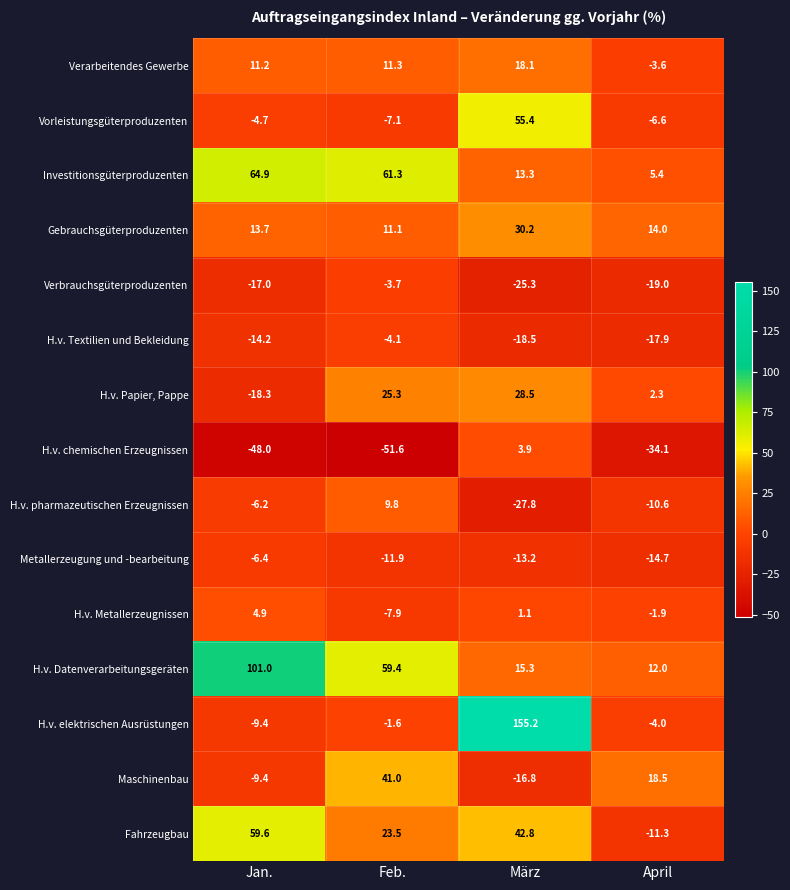

What is the difference between the second highest and minimum values in the H.v. Datenverarbeitungsgeräten series?

47.4